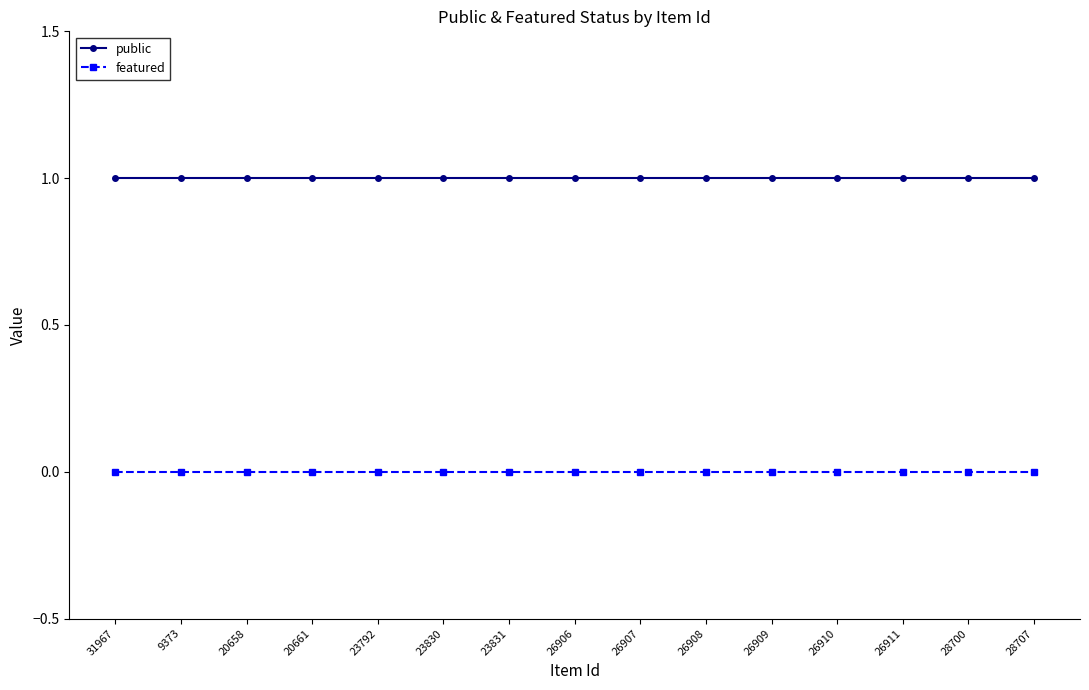

What is the average value of the public series?

1